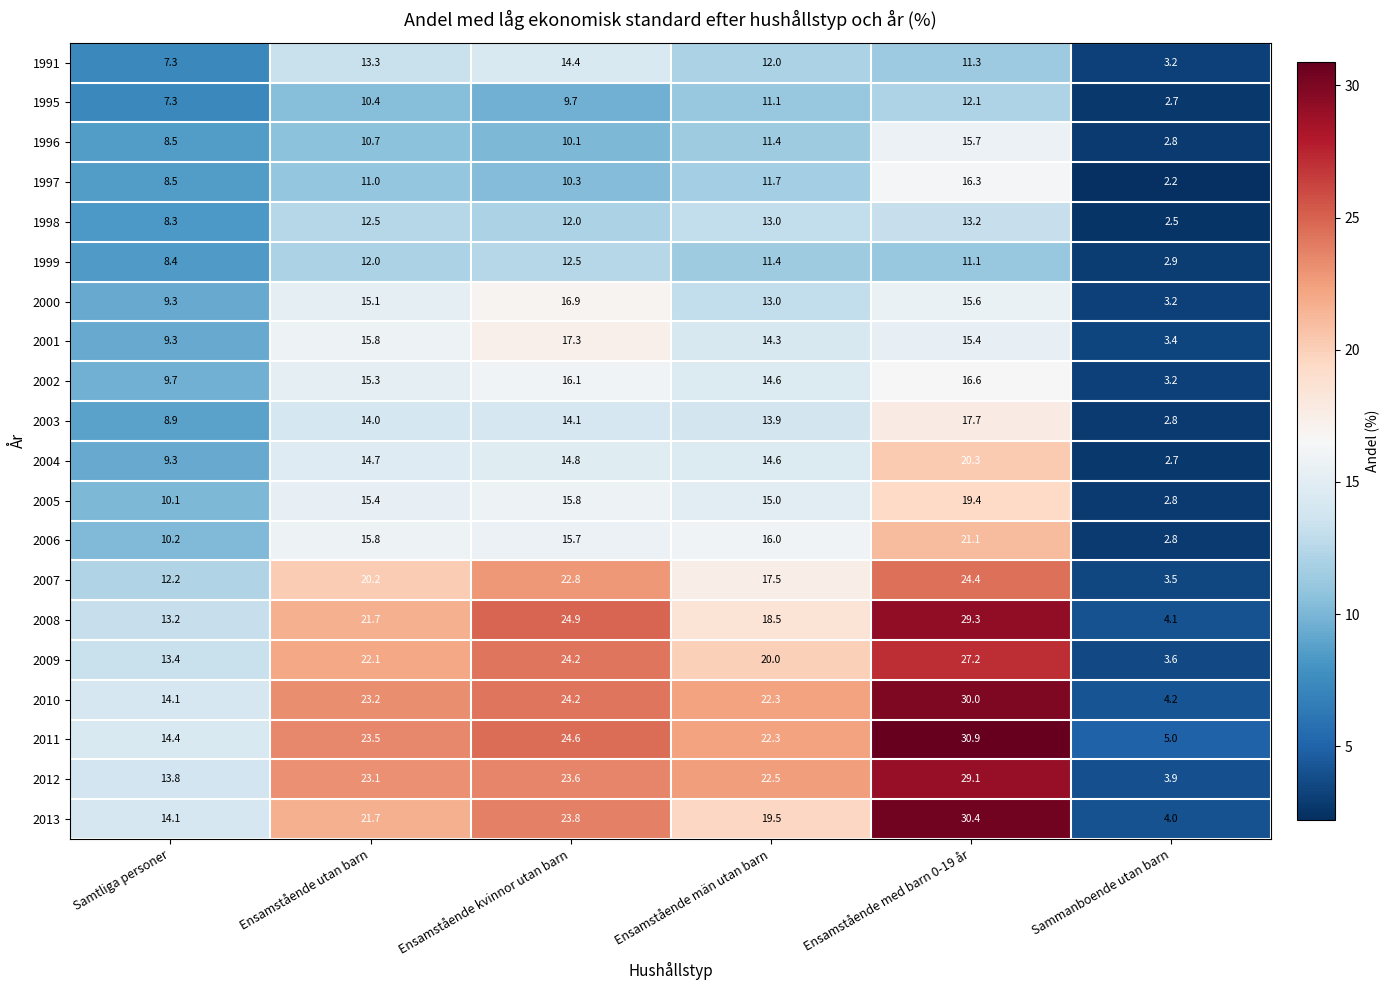

At which category does the chart reach its minimum across all series?

Sammanboende utan barn